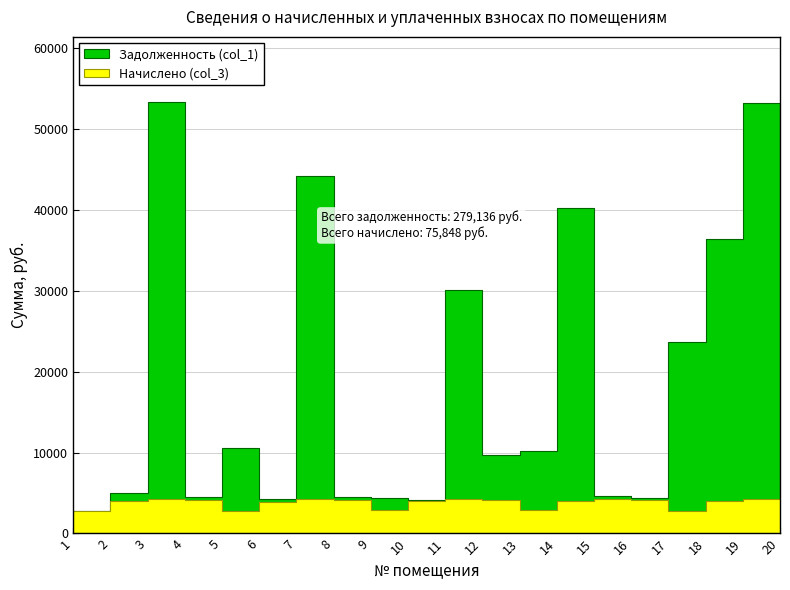

What is the difference between the second highest and second lowest values in the Начислено (col_3) series?

1434.0